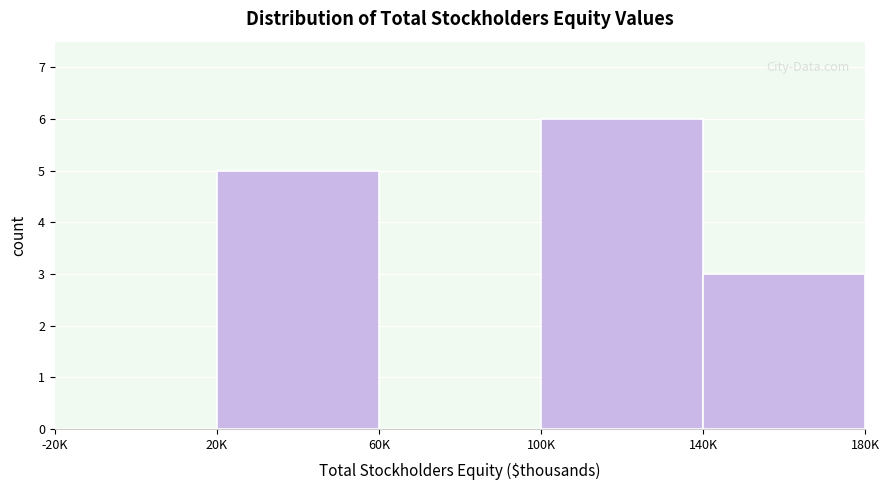

Reading right to left, extract all data points from this chart.

140K=3	100K=6	60K=0	20K=5	-20K=0